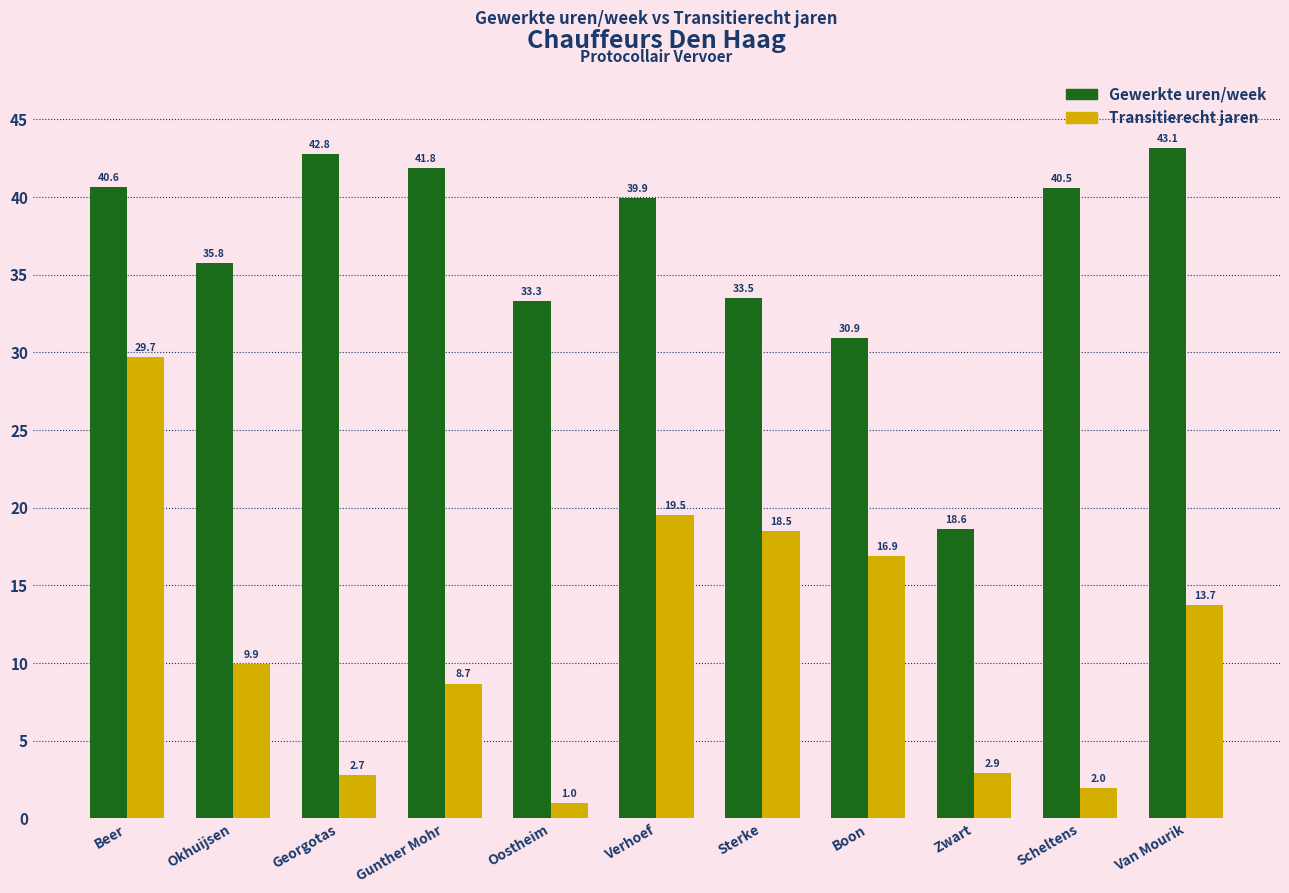

The value of Gewerkte uren/week at Oostheim is 33.3. True or false?

True